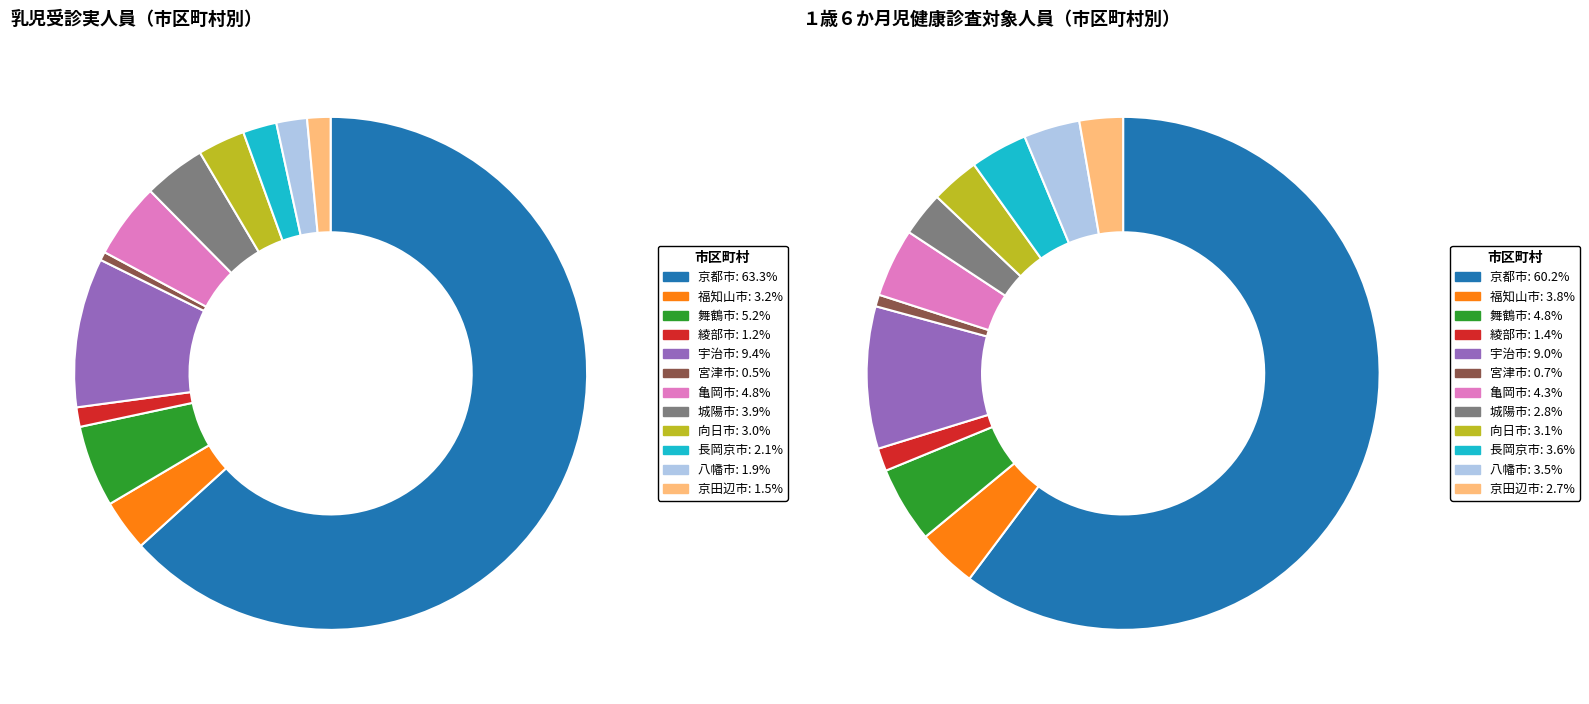

Which has a higher value, 亀岡市 or 城陽市?

亀岡市